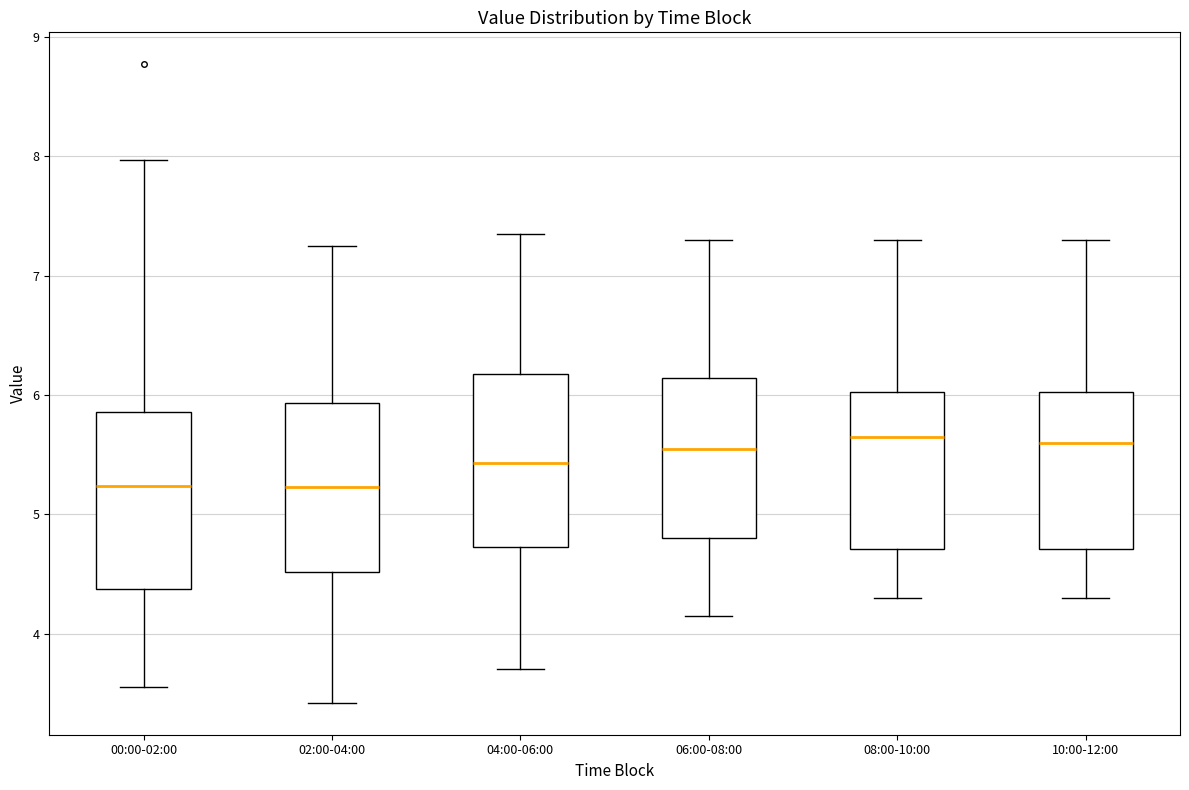

Where does the median line of the box for 06:00-08:00 sit on the y-axis? The values are not printed on the chart, so give them approximately, as read against the axis.

5.6